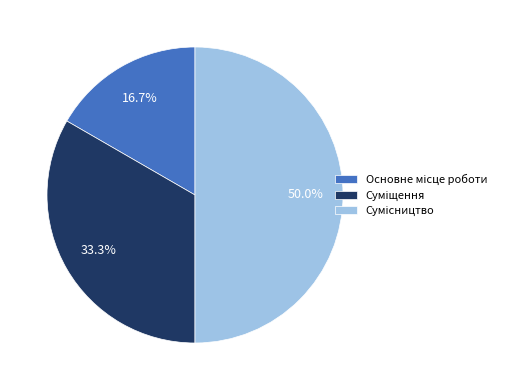

Is there any slice that represents more than half of the pie?

No